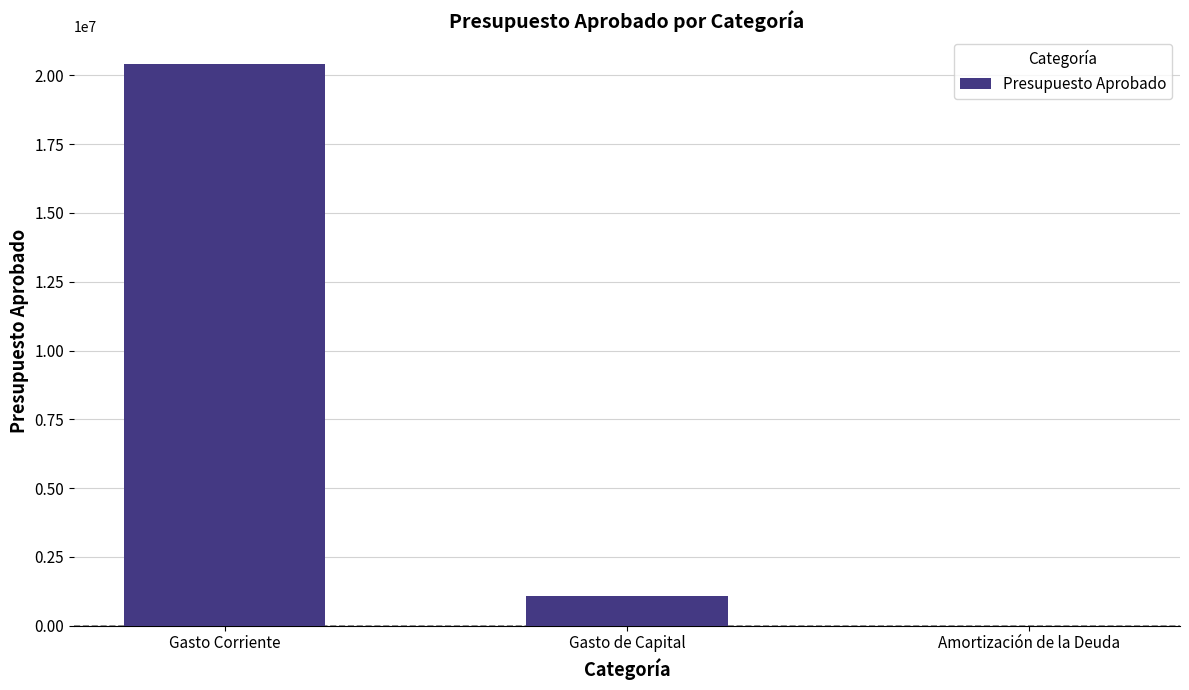

Does the chart contain stacked bars?

No